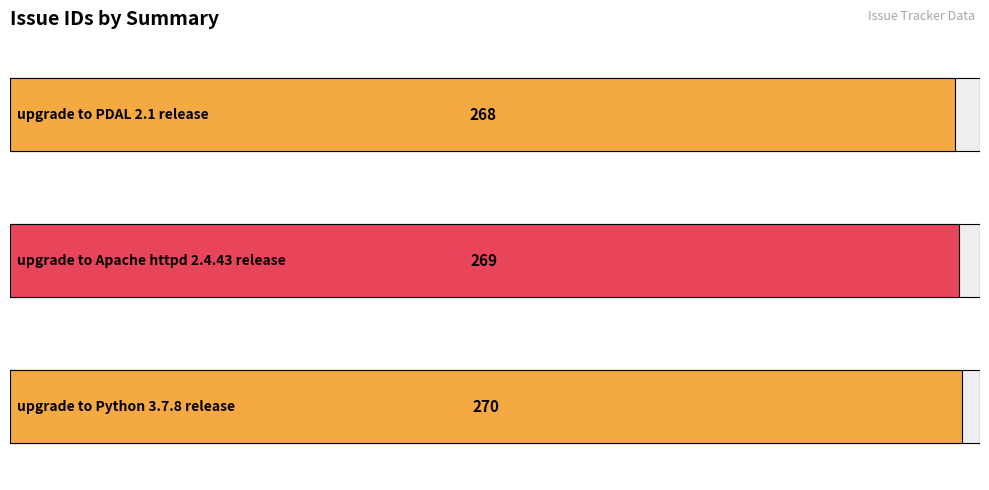

Count the values in the range 268 to 270.

3